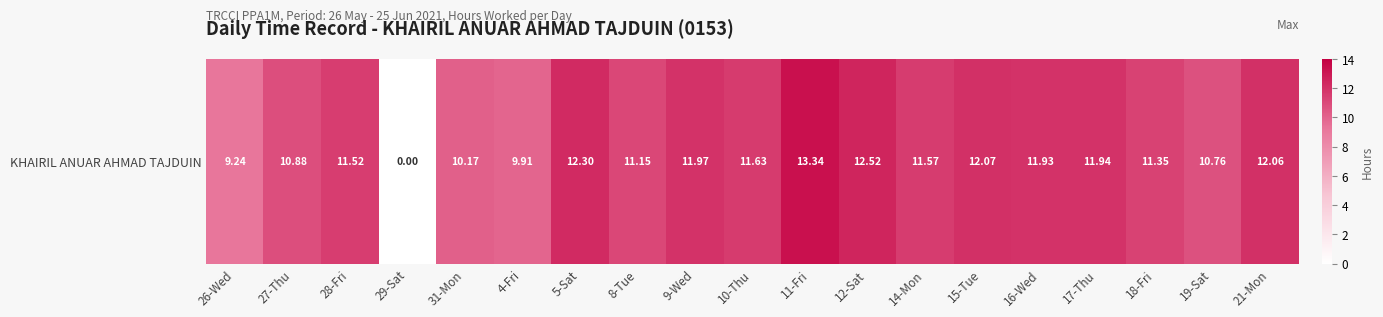

What is the sum of all values?

206.3